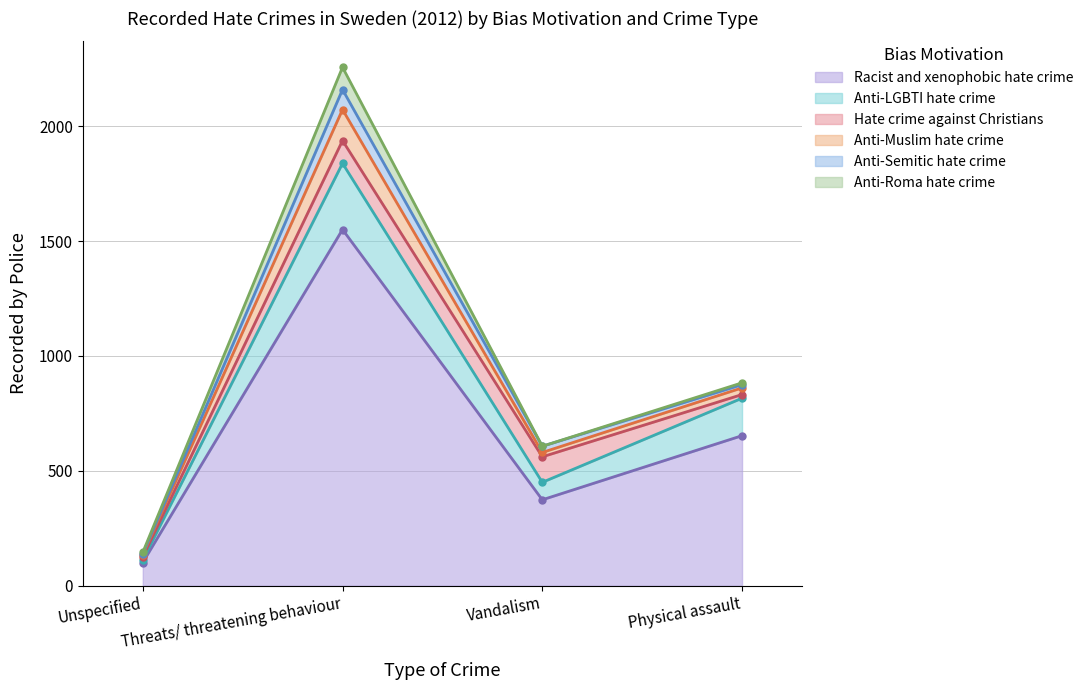

Does the chart display data point markers on the line(s)?

Yes